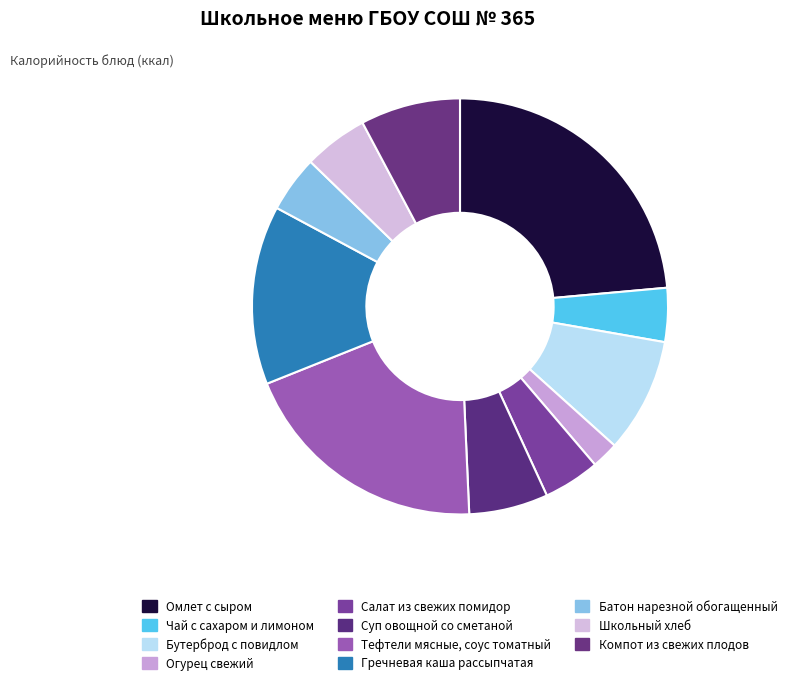

Is there a majority slice in this chart?

No